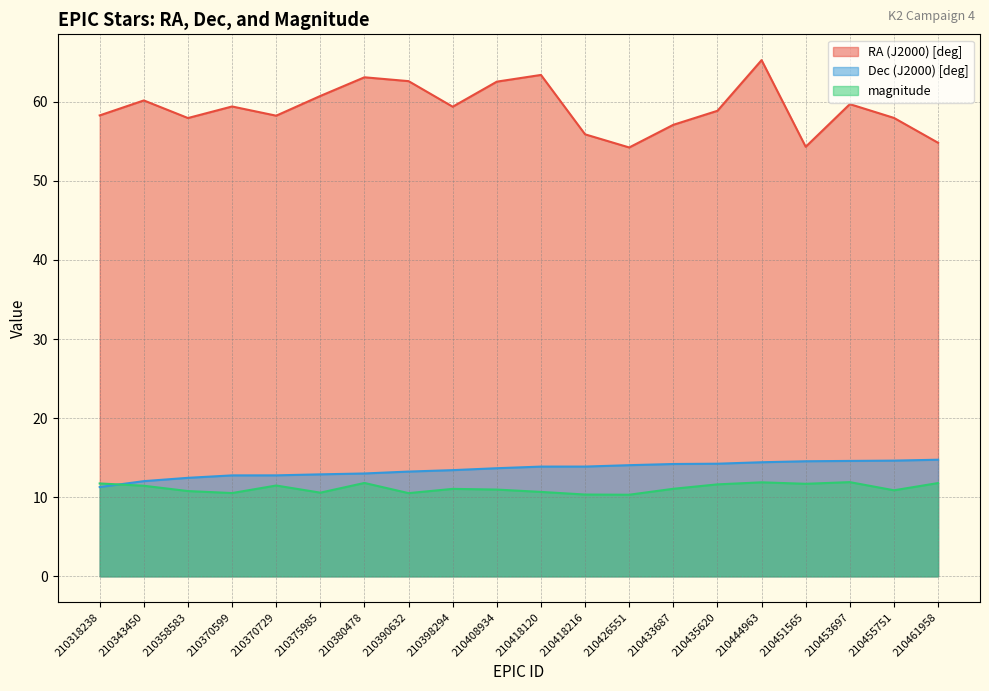

At which label does Dec (J2000) [deg] reach its minimum?

210318238